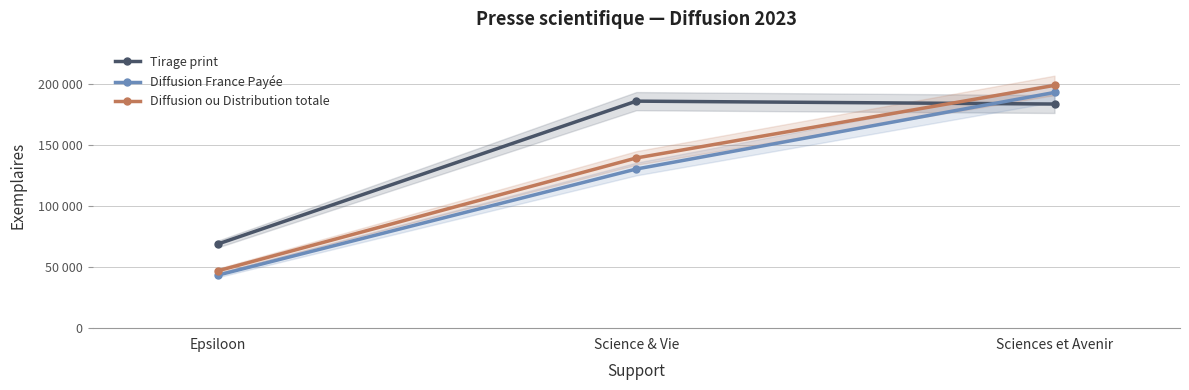

Count the Diffusion ou Distribution totale values in the range 46933 to 198525.

3